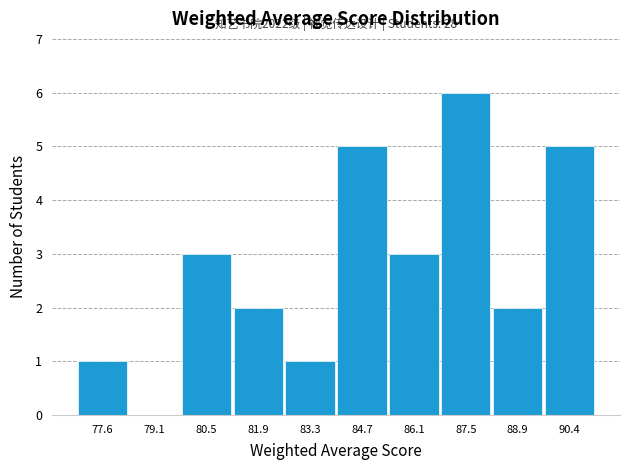

Which range on the x-axis has the tallest bar?

86.8 to 88.2